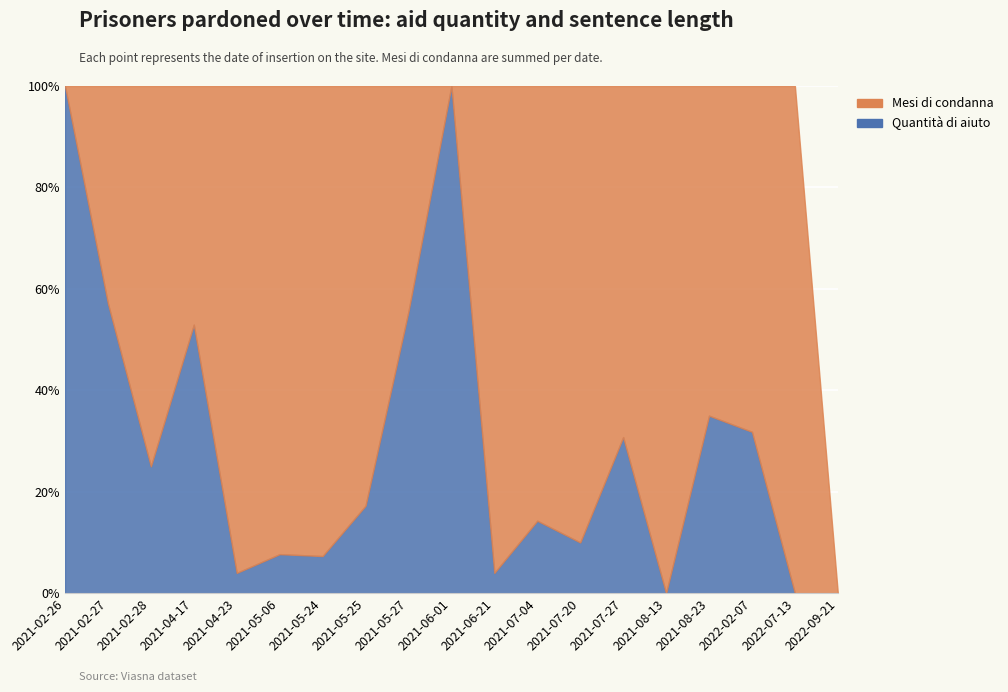

Where is the first local minimum for Mesi di condanna?

2021-06-01